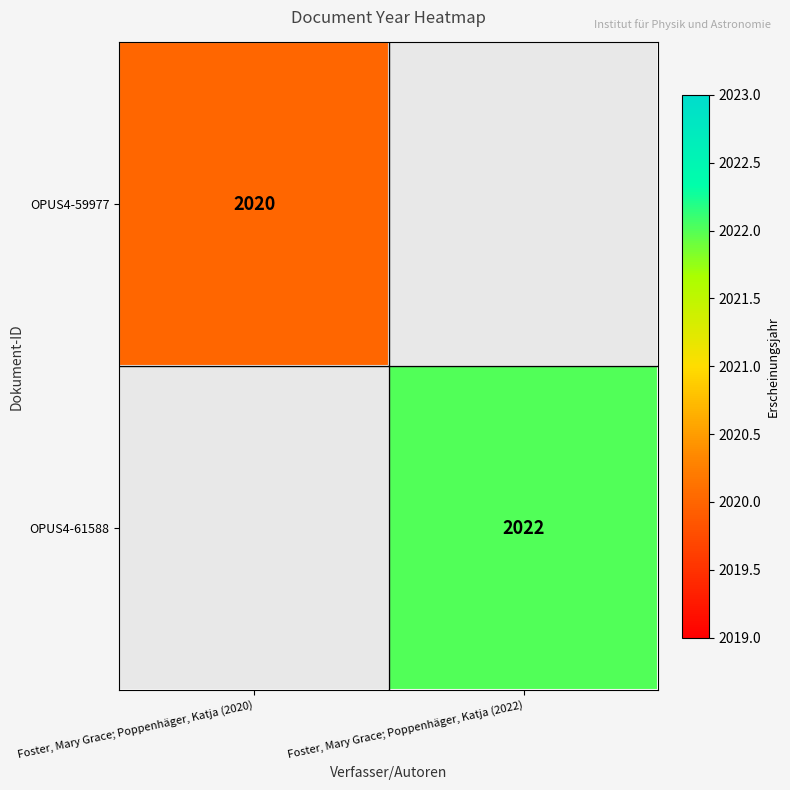

Count the number of data series in this chart.

2